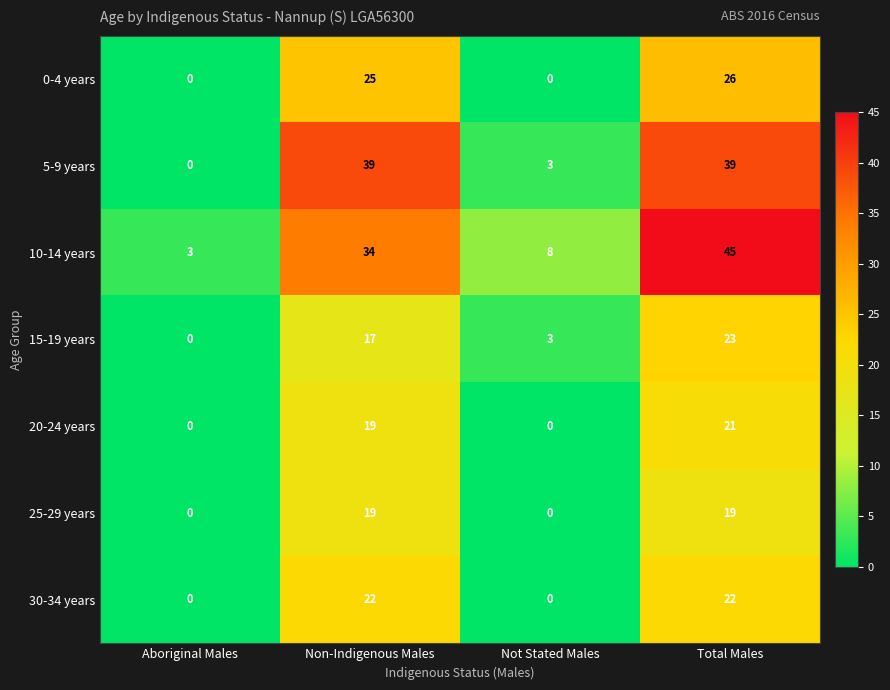

Which series has the widest spread of values?

10-14 years